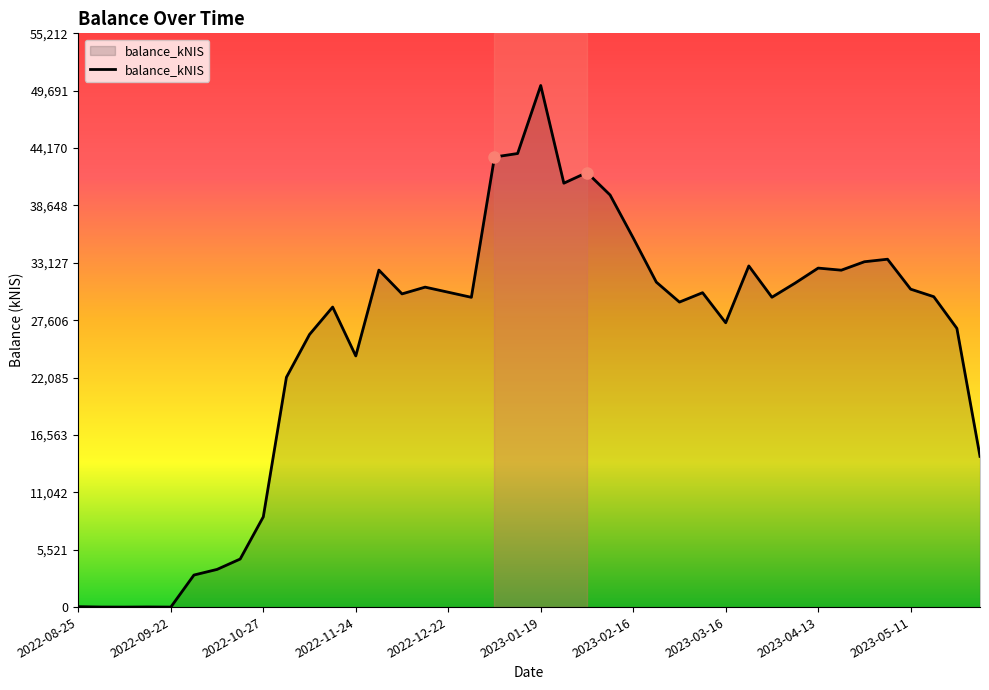

What is the difference between the maximum and minimum values?

50193.3